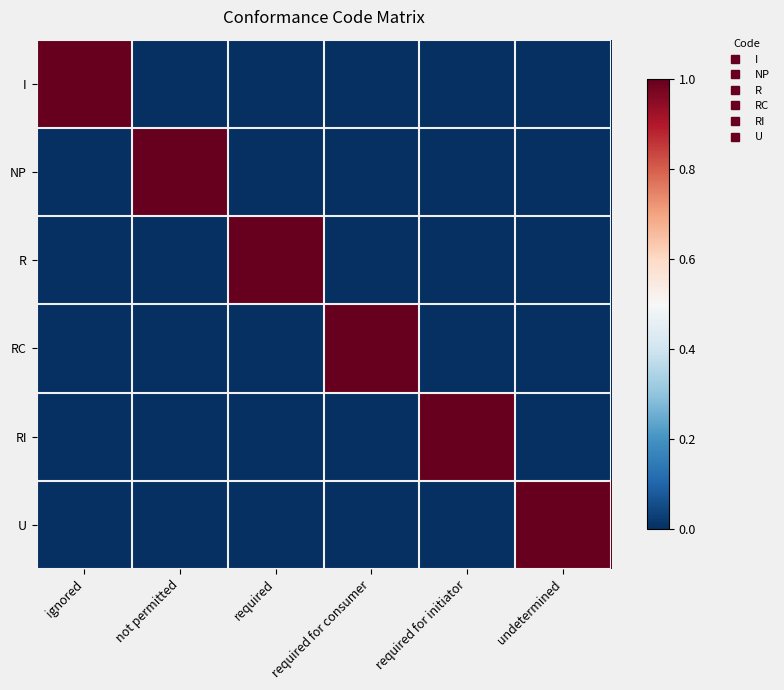

Reading left to right, list all the values displayed in this chart.

I: ignored=1	not permitted=0	required=0	required for consumer=0	required for initiator=0	undetermined=0
NP: ignored=0	not permitted=1	required=0	required for consumer=0	required for initiator=0	undetermined=0
R: ignored=0	not permitted=0	required=1	required for consumer=0	required for initiator=0	undetermined=0
RC: ignored=0	not permitted=0	required=0	required for consumer=1	required for initiator=0	undetermined=0
RI: ignored=0	not permitted=0	required=0	required for consumer=0	required for initiator=1	undetermined=0
U: ignored=0	not permitted=0	required=0	required for consumer=0	required for initiator=0	undetermined=1